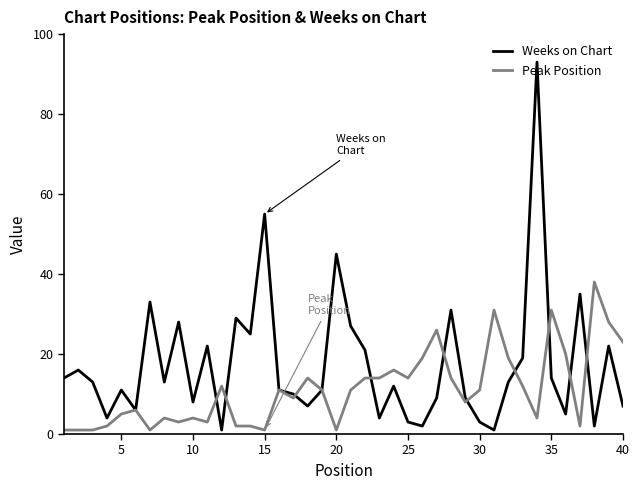

Which series has the widest spread of values?

Weeks on Chart